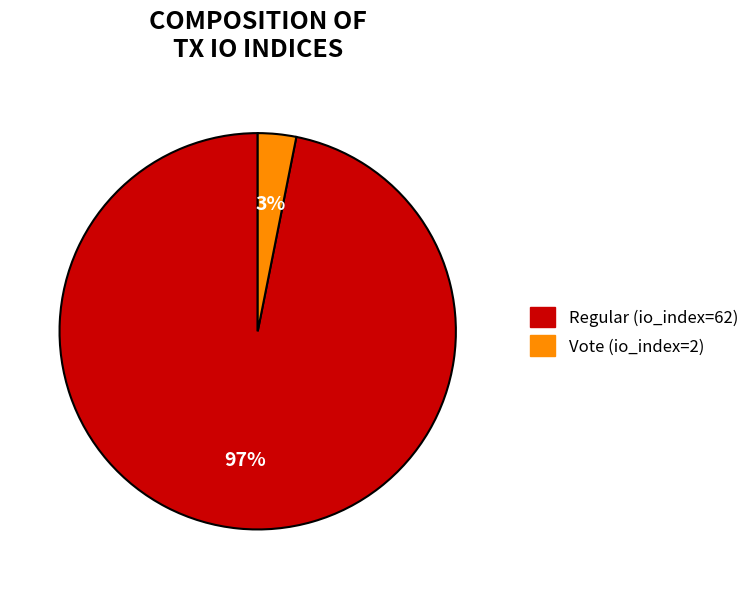

The Regular (io_index=62) slice represents 97% of the pie. True or false?

True